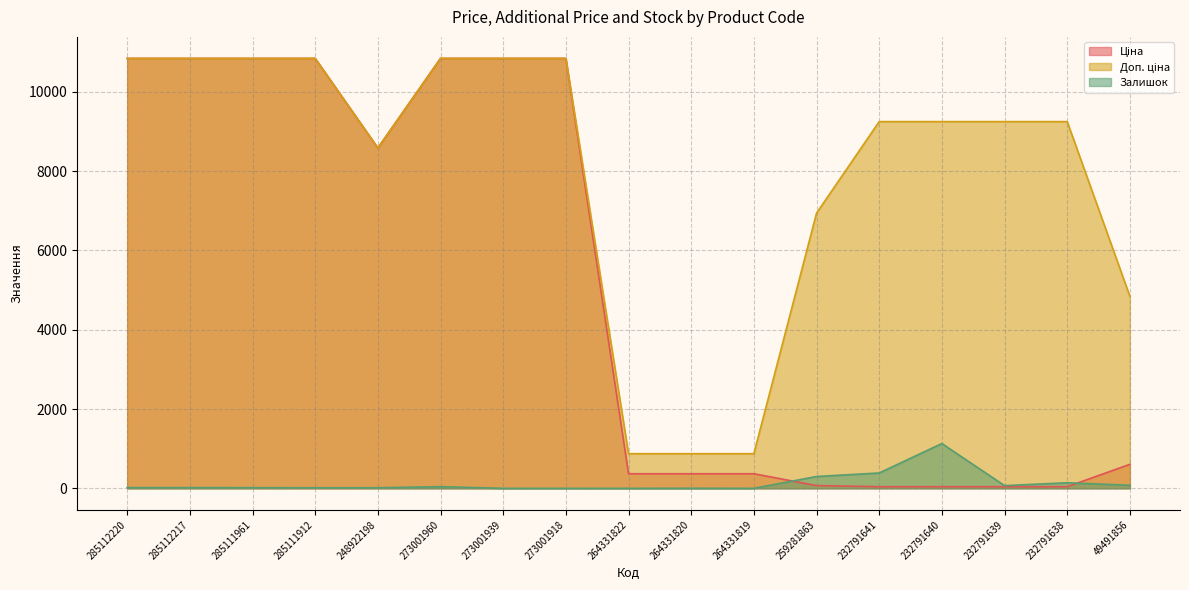

Reading left to right, transcribe all the data shown in this chart.

Ціна: 10840.1	10840.1	10840.1	10840.1	8581.1	10840.1	10840.1	10840.1	367.6	367.6	367.6	69.4	41.1	41.1	41.1	41.1	605.3
Доп. ціна: 10840.1	10840.1	10840.1	10840.1	8581.1	10840.1	10840.1	10840.1	874.0	874.0	874.0	6938.0	9246.0	9246.0	9246.0	9246.0	4842.6
Залишок: 18.0	18.0	17.0	14.0	15.0	42.0	0.0	0.0	0.0	1.0	0.0	298.0	387.0	1129.0	68.0	140.0	78.0